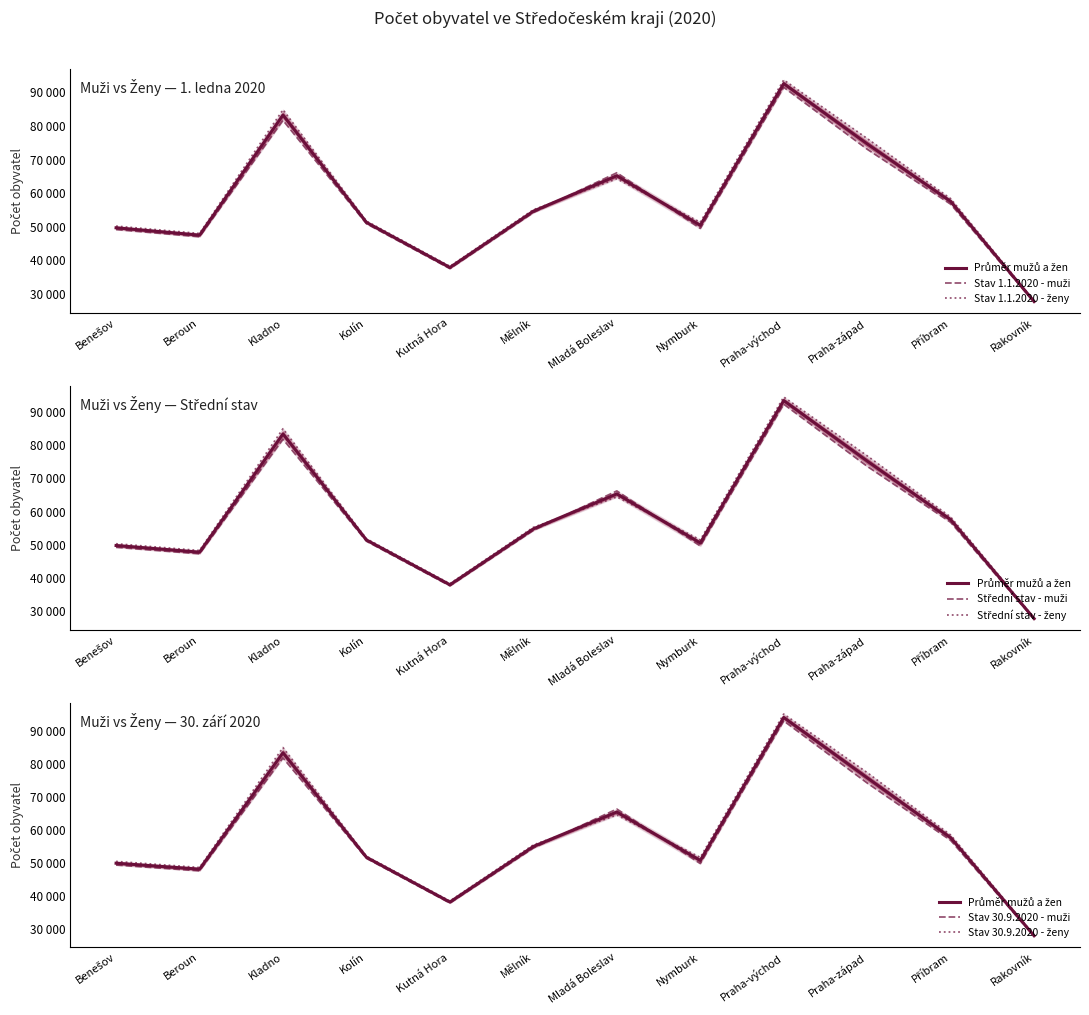

What is the sum of the Střední stav - muži values at Kolín and Praha-východ?

143415